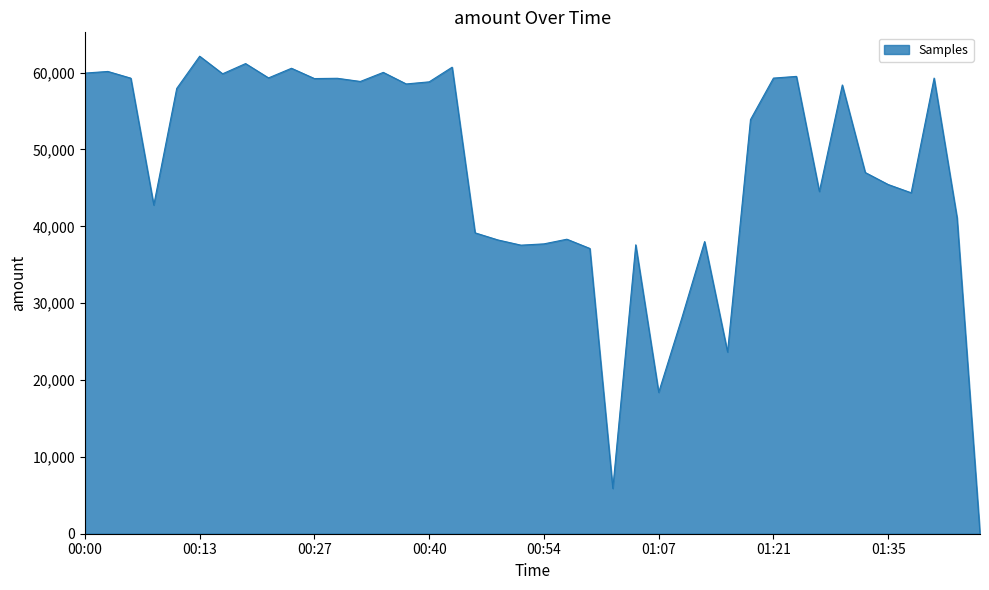

Count the number of data series in this chart.

1